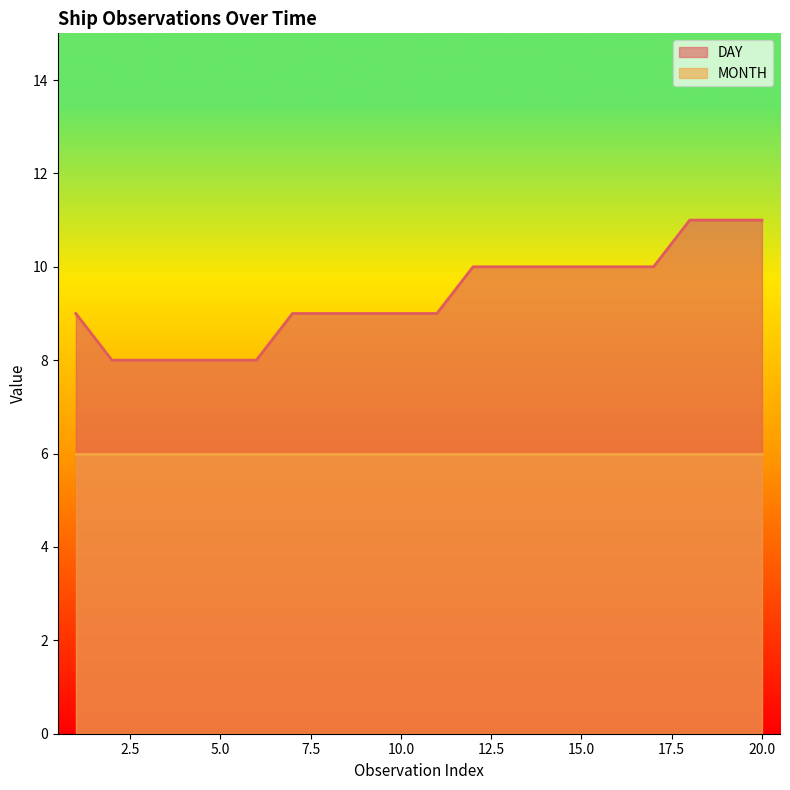

List the labels in order of value, largest first.

18, 19, 20, 12, 13, 14, 15, 16, 17, 1, 7, 8, 9, 10, 11, 2, 3, 4, 5, 6